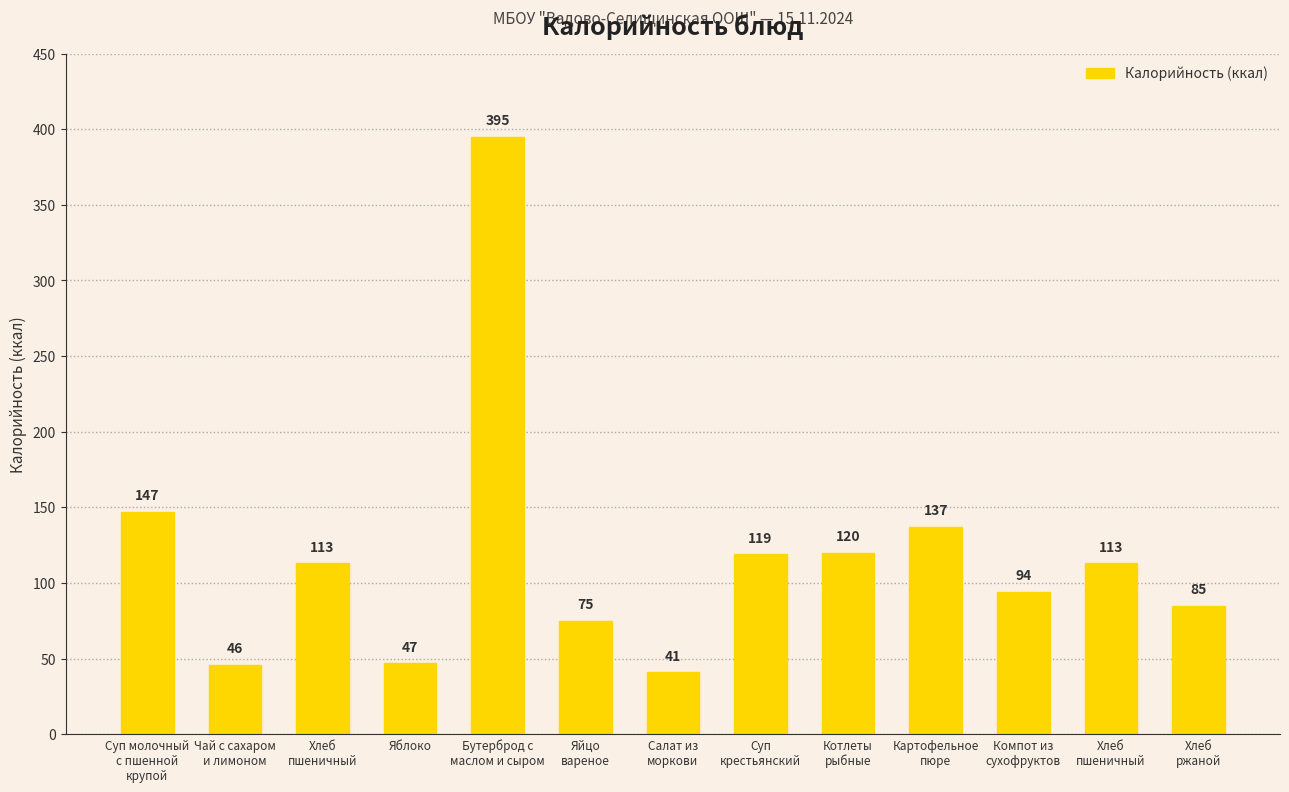

How many series are shown in this chart?

1